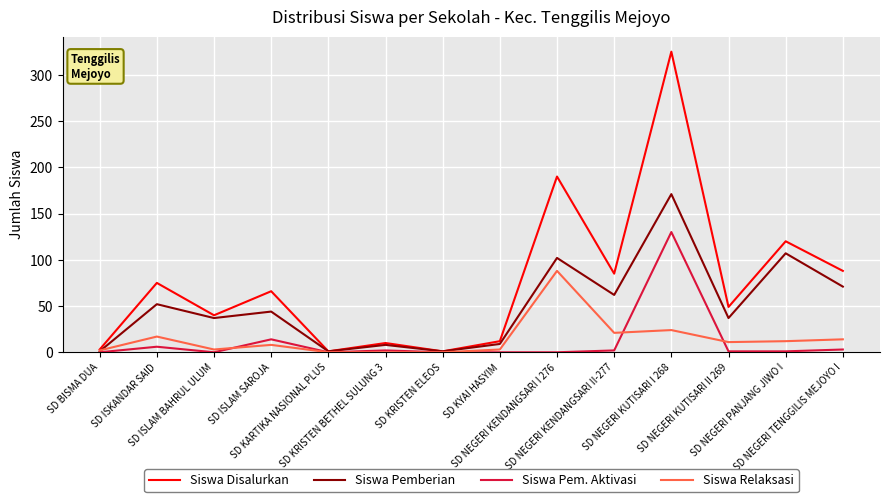

Rank the series by their maximum value, from highest to lowest.

Siswa Disalurkan, Siswa Pemberian, Siswa Pem. Aktivasi, Siswa Relaksasi